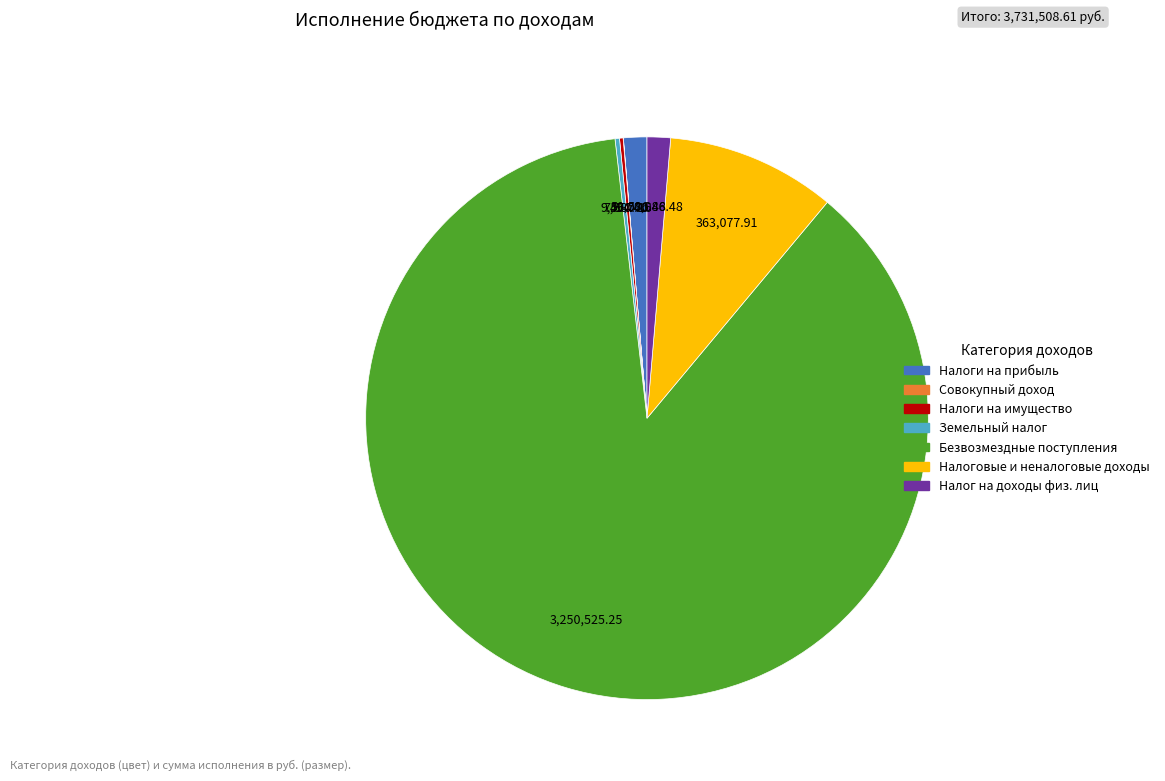

Does any single category account for the majority?

Yes